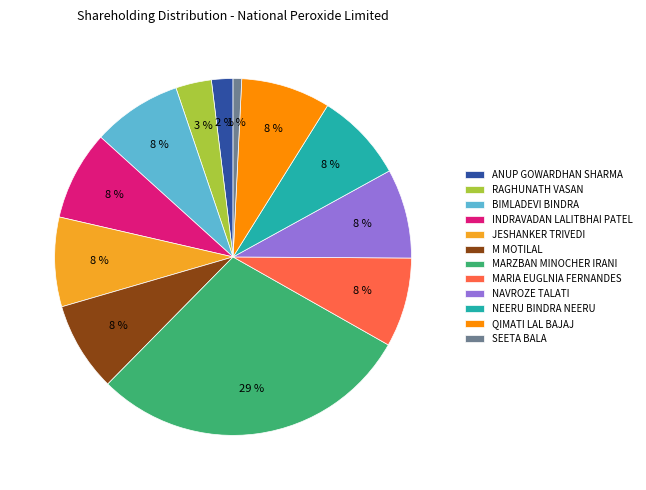

What is the smallest slice in the pie chart?

SEETA BALA